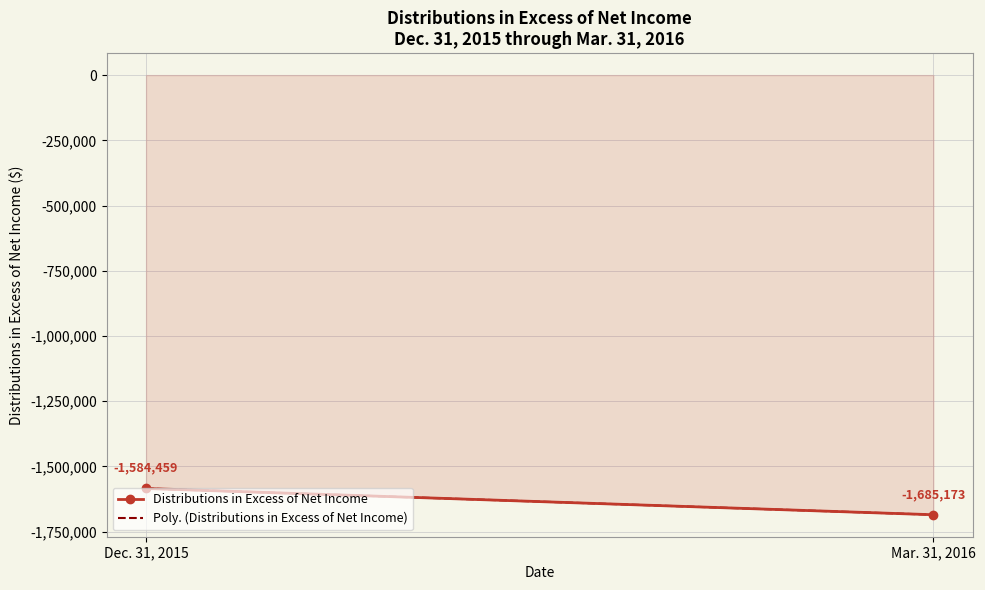

The chart shows a value of -397923 at Mar. 31, 2016. True or false?

False